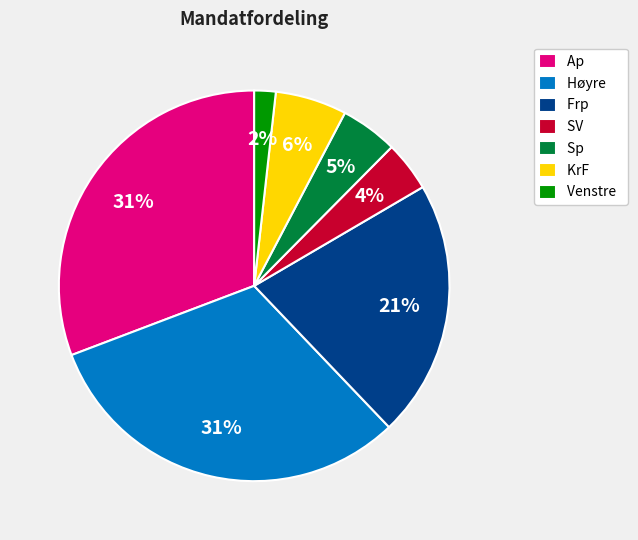

Do Høyre and Venstre together represent more than half of the pie?

No